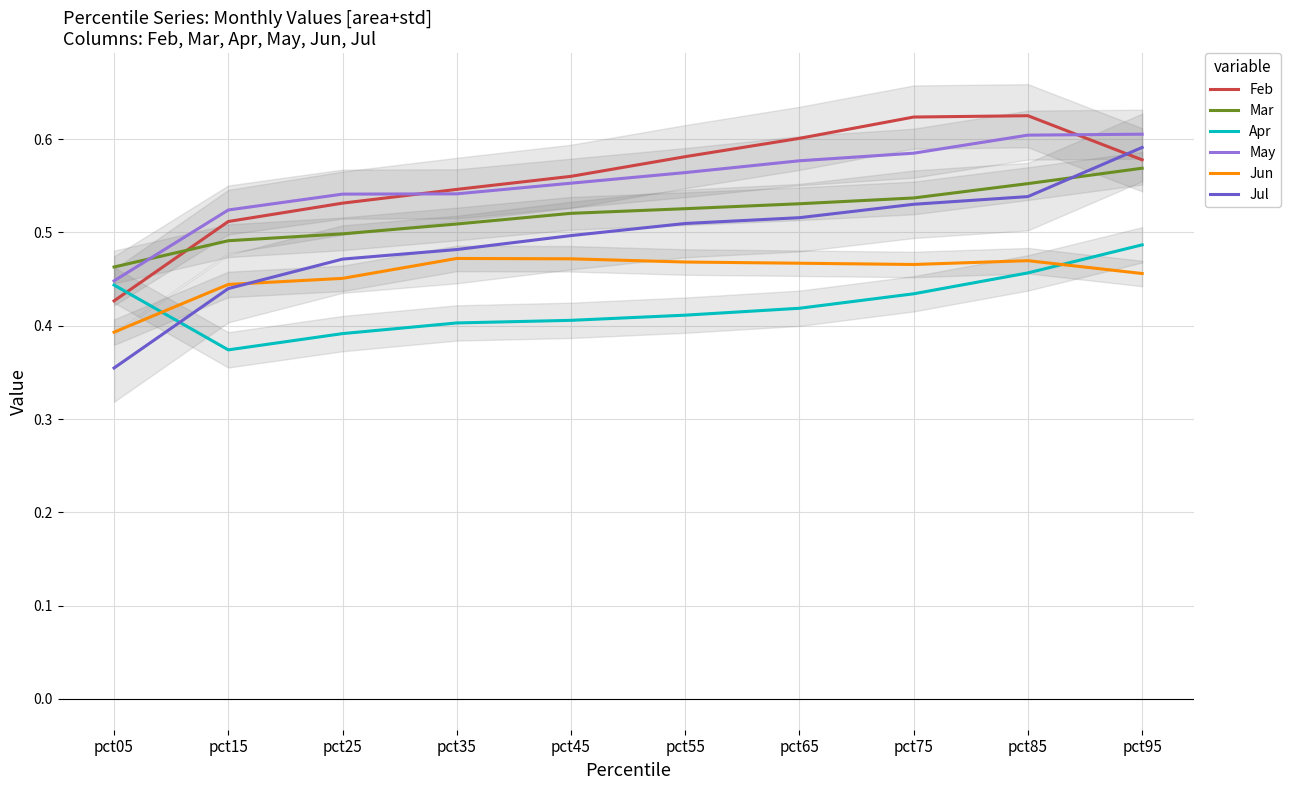

Reading right to left, extract all data points from this chart.

Feb: 0.6	0.6	0.6	0.6	0.6	0.6	0.5	0.5	0.5	0.4
Mar: 0.6	0.6	0.5	0.5	0.5	0.5	0.5	0.5	0.5	0.5
Apr: 0.5	0.5	0.4	0.4	0.4	0.4	0.4	0.4	0.4	0.4
May: 0.6	0.6	0.6	0.6	0.6	0.6	0.5	0.5	0.5	0.4
Jun: 0.5	0.5	0.5	0.5	0.5	0.5	0.5	0.5	0.4	0.4
Jul: 0.6	0.5	0.5	0.5	0.5	0.5	0.5	0.5	0.4	0.4